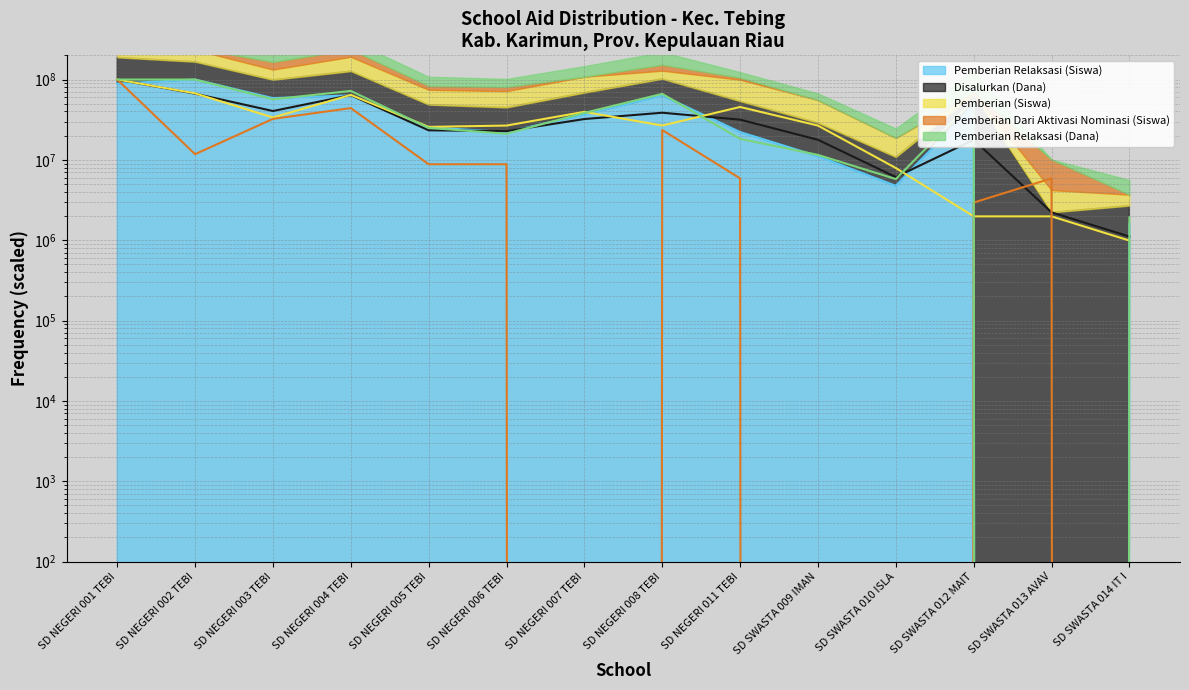

How many values in the Pemberian Dari Aktivasi Nominasi (Siswa) series exceed 8823529?

7